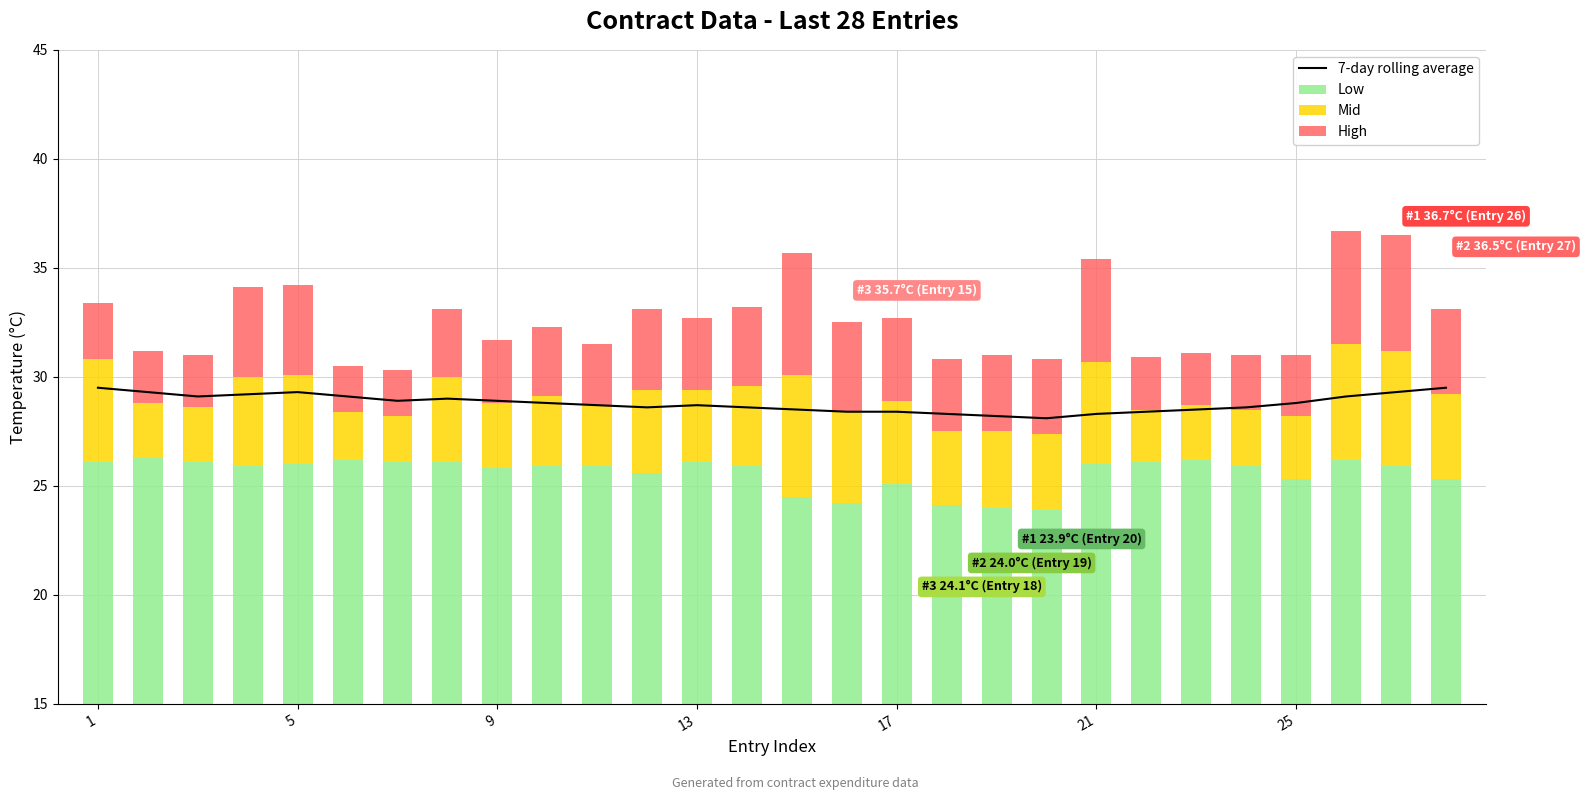

What is the difference between the second highest and second lowest values in the Mid series?

3.1